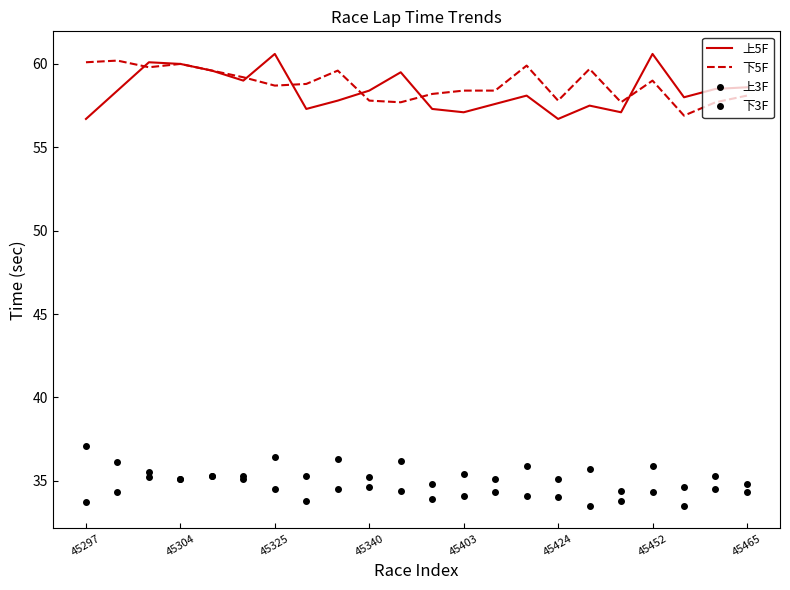

What is the average value of the 下3F series?

35.1